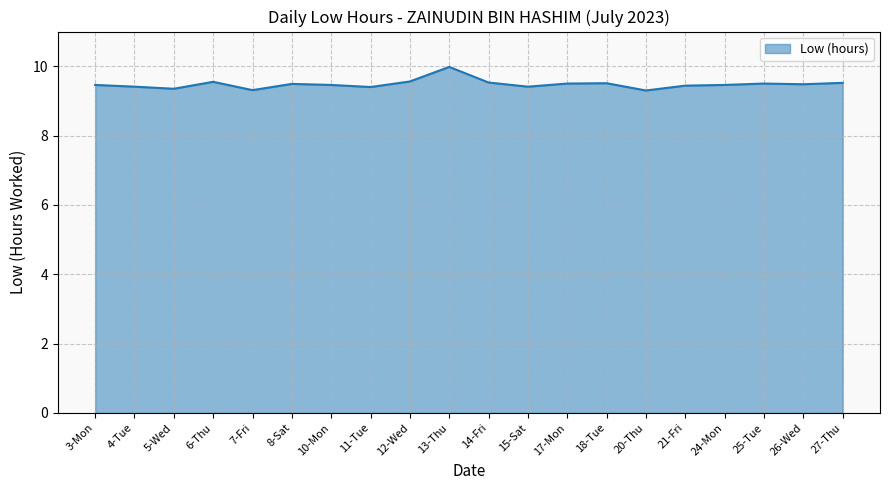

Between 8-Sat and 13-Thu, which is larger?

13-Thu